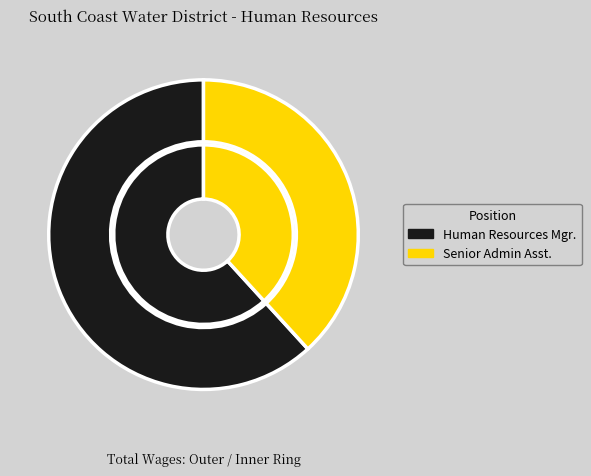

To the nearest percent, what is the average slice percentage?

50%